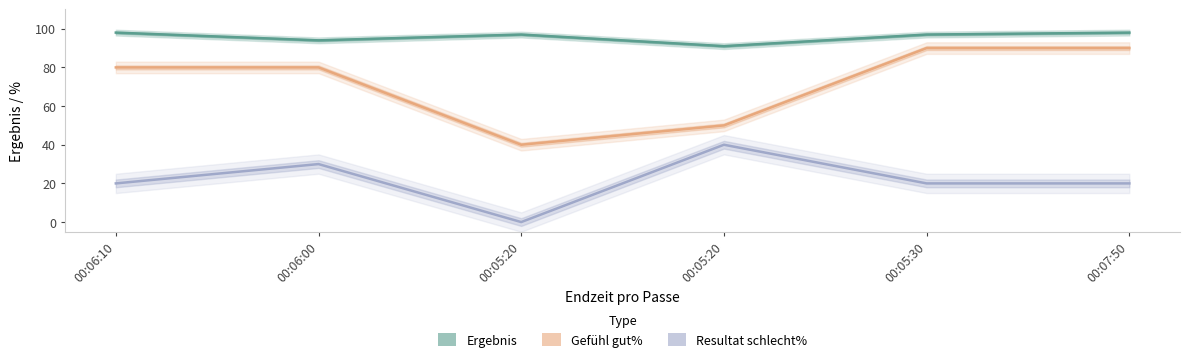

Where is the first local maximum for Ergebnis?

00:05:20